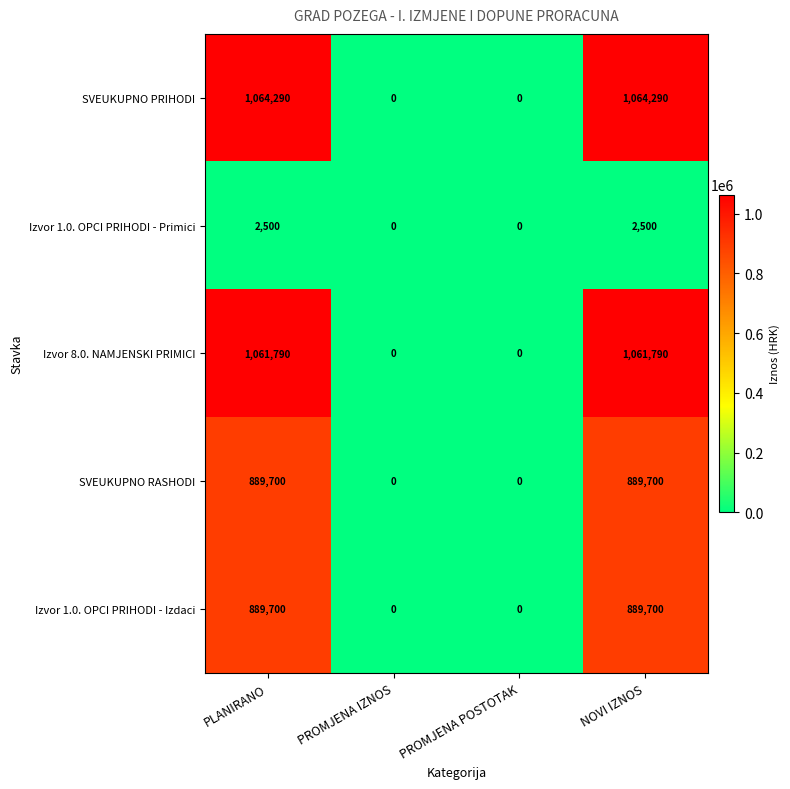

Reading right to left, extract all data points from this chart.

SVEUKUPNO PRIHODI: NOVI IZNOS=1064290	PROMJENA POSTOTAK=0	PROMJENA IZNOS=0	PLANIRANO=1064290
Izvor 1.0. OPCI PRIHODI - Primici: NOVI IZNOS=2500	PROMJENA POSTOTAK=0	PROMJENA IZNOS=0	PLANIRANO=2500
Izvor 8.0. NAMJENSKI PRIMICI: NOVI IZNOS=1061790	PROMJENA POSTOTAK=0	PROMJENA IZNOS=0	PLANIRANO=1061790
SVEUKUPNO RASHODI: NOVI IZNOS=889700	PROMJENA POSTOTAK=0	PROMJENA IZNOS=0	PLANIRANO=889700
Izvor 1.0. OPCI PRIHODI - Izdaci: NOVI IZNOS=889700	PROMJENA POSTOTAK=0	PROMJENA IZNOS=0	PLANIRANO=889700